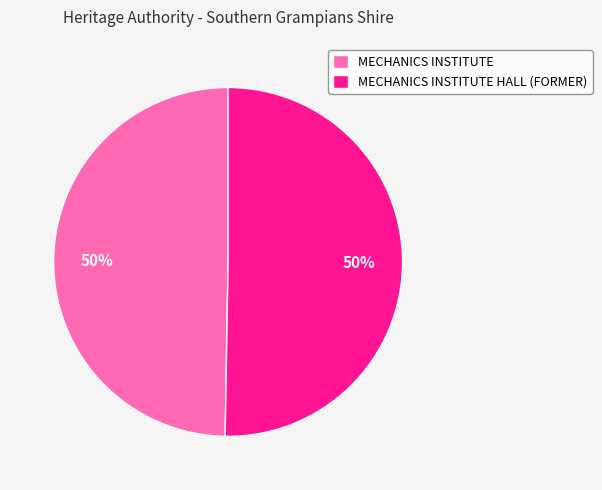

To the nearest percent, what portion does MECHANICS INSTITUTE represent?

50%